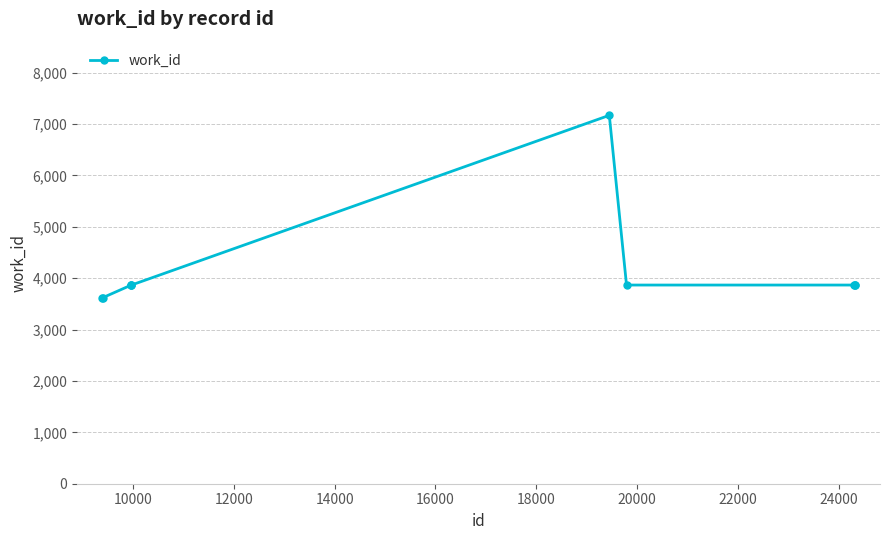

True or false: there are more than 0 points higher than both neighbors.

True